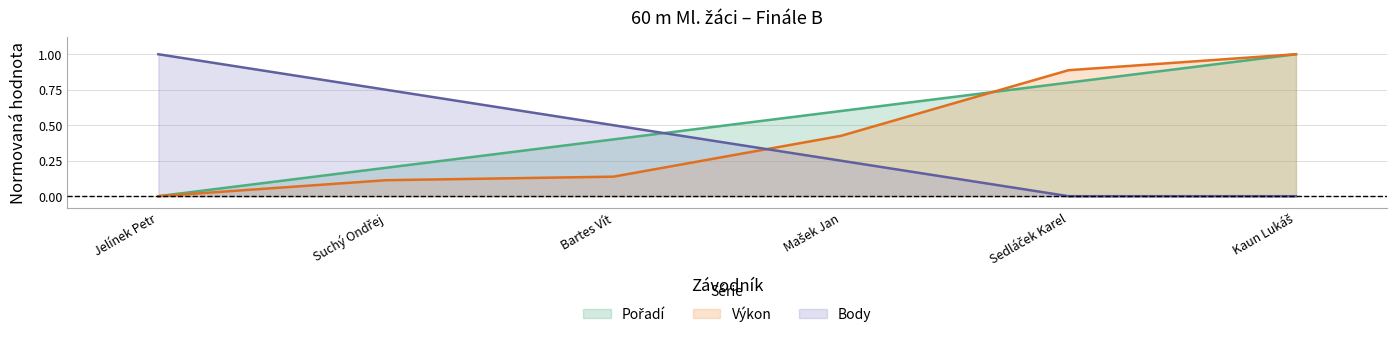

What are all the series names shown in the legend?

Pořadí, Výkon, Body